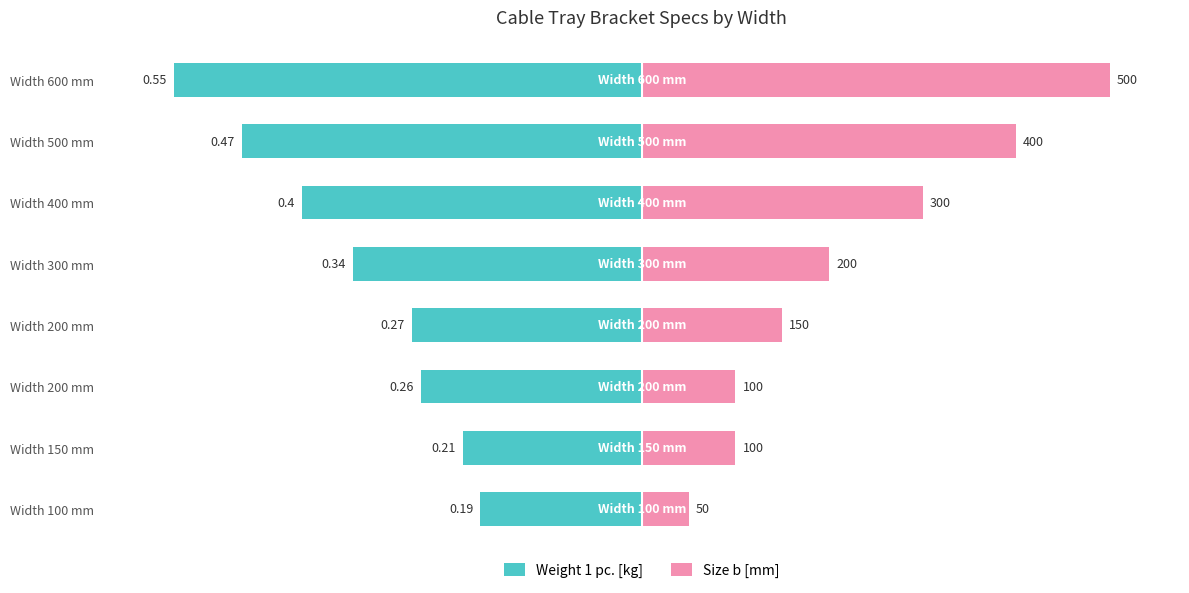

List the series in order of their overall mean, lowest first.

Weight 1 pc. [kg], Size b [mm]